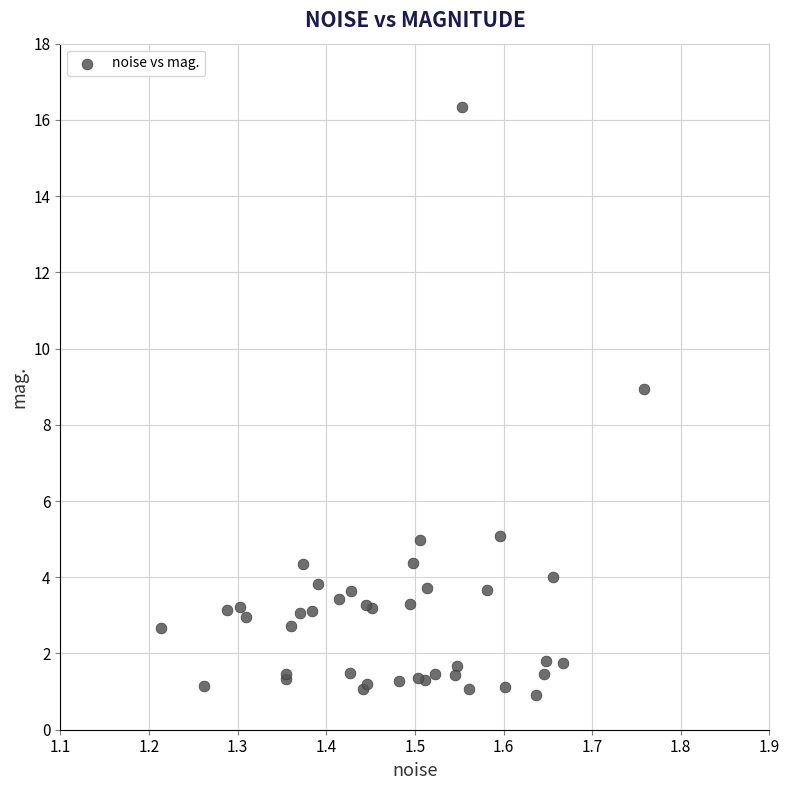

What Y value in the scatter plot is closest to 8?

8.9